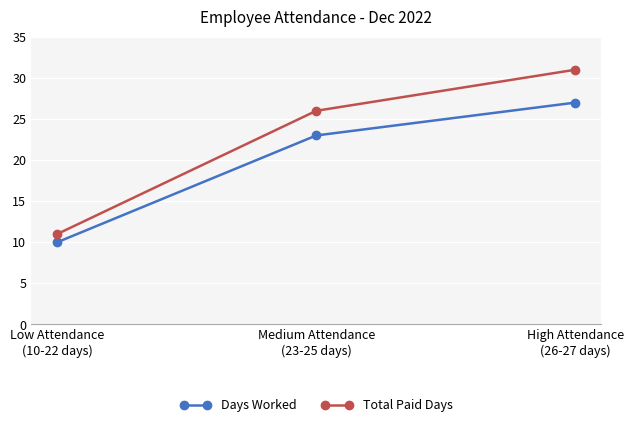

At which label does Total Paid Days reach its peak?

High Attendance
(26-27 days)